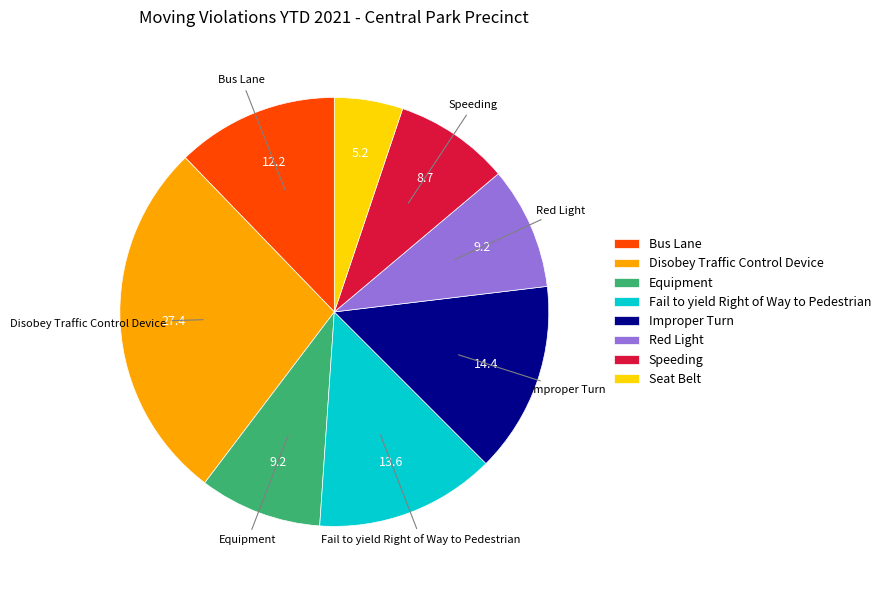

The Red Light slice represents 19% of the pie. True or false?

False